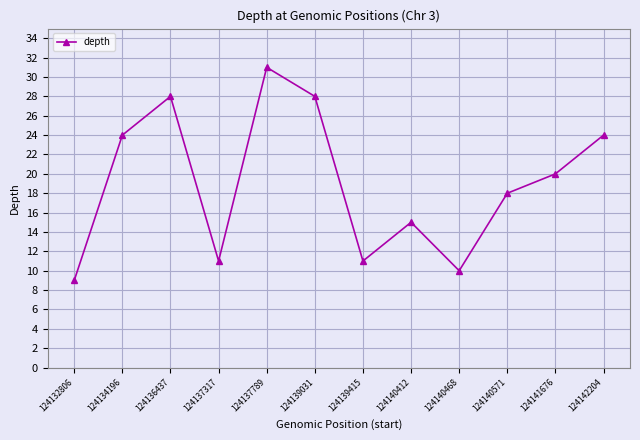

The value at 124139031 is 28. True or false?

True